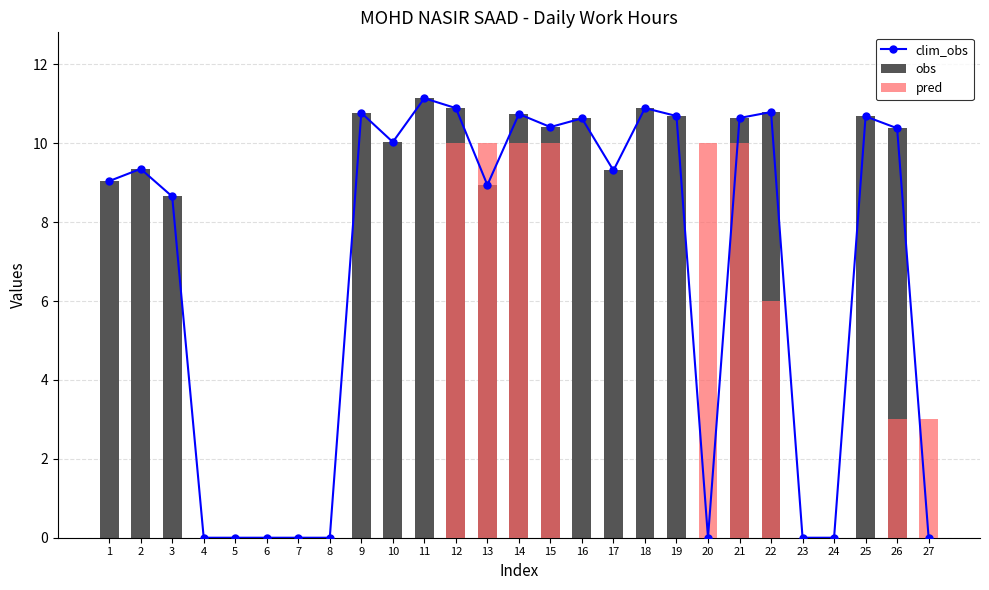

Reading right to left, what are all the values shown in this chart?

clim_obs: 27=0.0	26=10.4	25=10.7	24=0.0	23=0.0	22=10.8	21=10.6	20=0.0	19=10.7	18=10.9	17=9.3	16=10.6	15=10.4	14=10.7	13=8.9	12=10.9	11=11.1	10=10.0	9=10.8	8=0.0	7=0.0	6=0.0	5=0.0	4=0.0	3=8.7	2=9.3	1=9.0
obs: 27=0.0	26=10.4	25=10.7	24=0.0	23=0.0	22=10.8	21=10.6	20=0.0	19=10.7	18=10.9	17=9.3	16=10.6	15=10.4	14=10.7	13=8.9	12=10.9	11=11.1	10=10.0	9=10.8	8=0.0	7=0.0	6=0.0	5=0.0	4=0.0	3=8.7	2=9.3	1=9.0
pred: 27=3.0	26=3.0	25=0.0	24=0.0	23=0.0	22=6.0	21=10.0	20=10.0	19=0.0	18=0.0	17=0.0	16=0.0	15=10.0	14=10.0	13=10.0	12=10.0	11=0.0	10=0.0	9=0.0	8=0.0	7=0.0	6=0.0	5=0.0	4=0.0	3=0.0	2=0.0	1=0.0